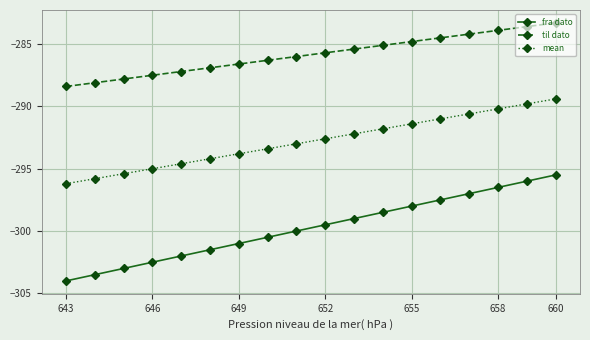

What is the sum of all mean values?

-5270.4